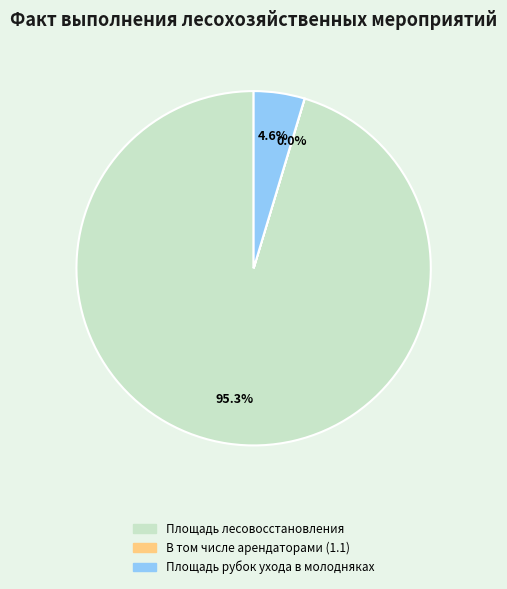

Is Площадь лесовосстановления the majority of the pie?

Yes